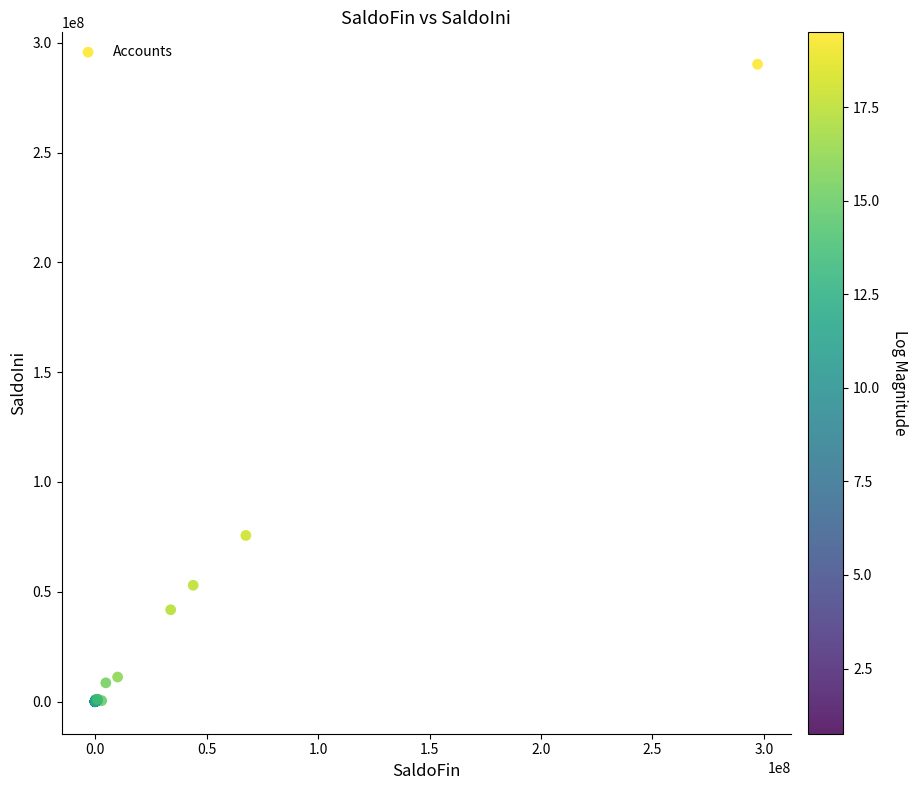

What Y value in the scatter plot is closest to 145064227?

75642410.8